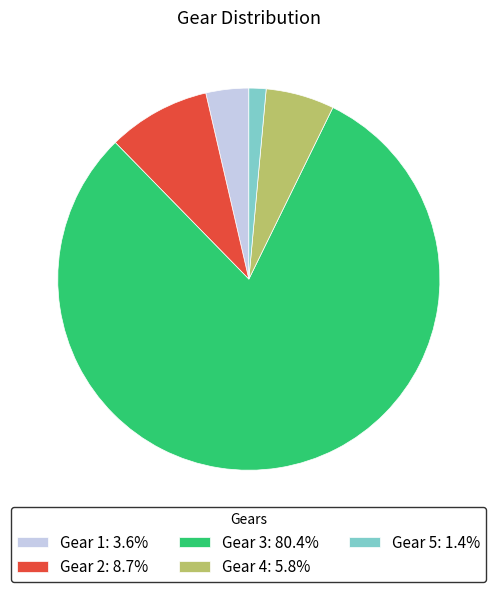

Is the sum of Gear 1: 3.6% and Gear 2: 8.7% greater than half?

No